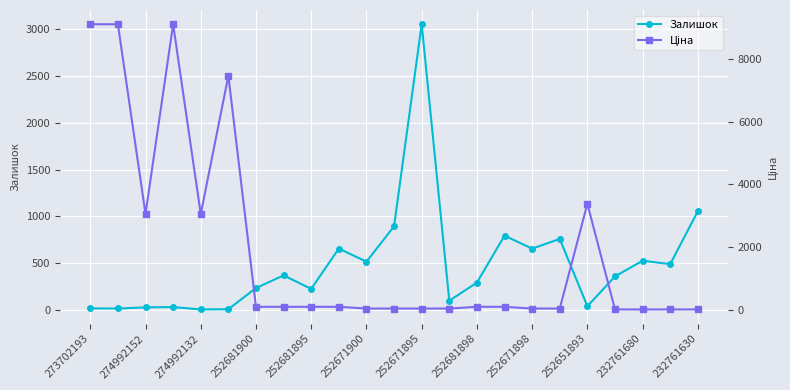

Rank the series by their average value, from lowest to highest.

Залишок, Ціна